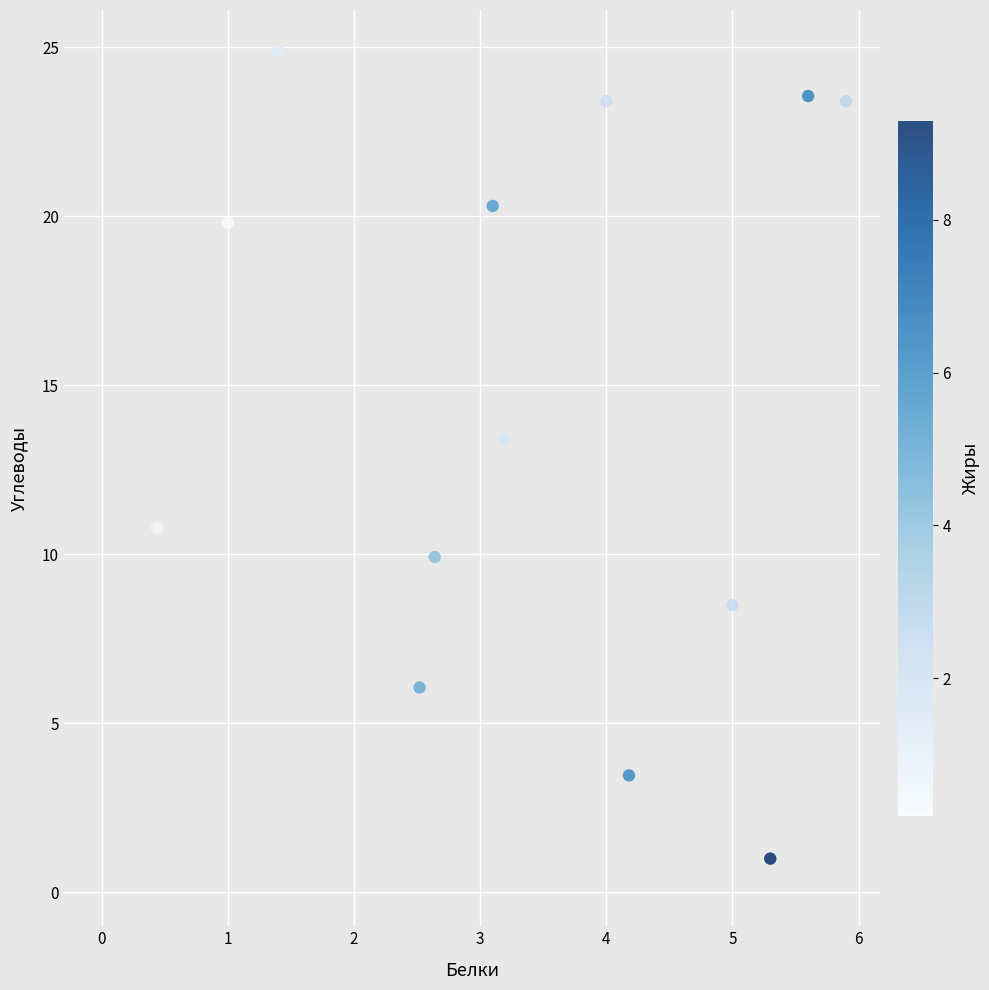

What is the range of Y values (max minus min)?

23.9